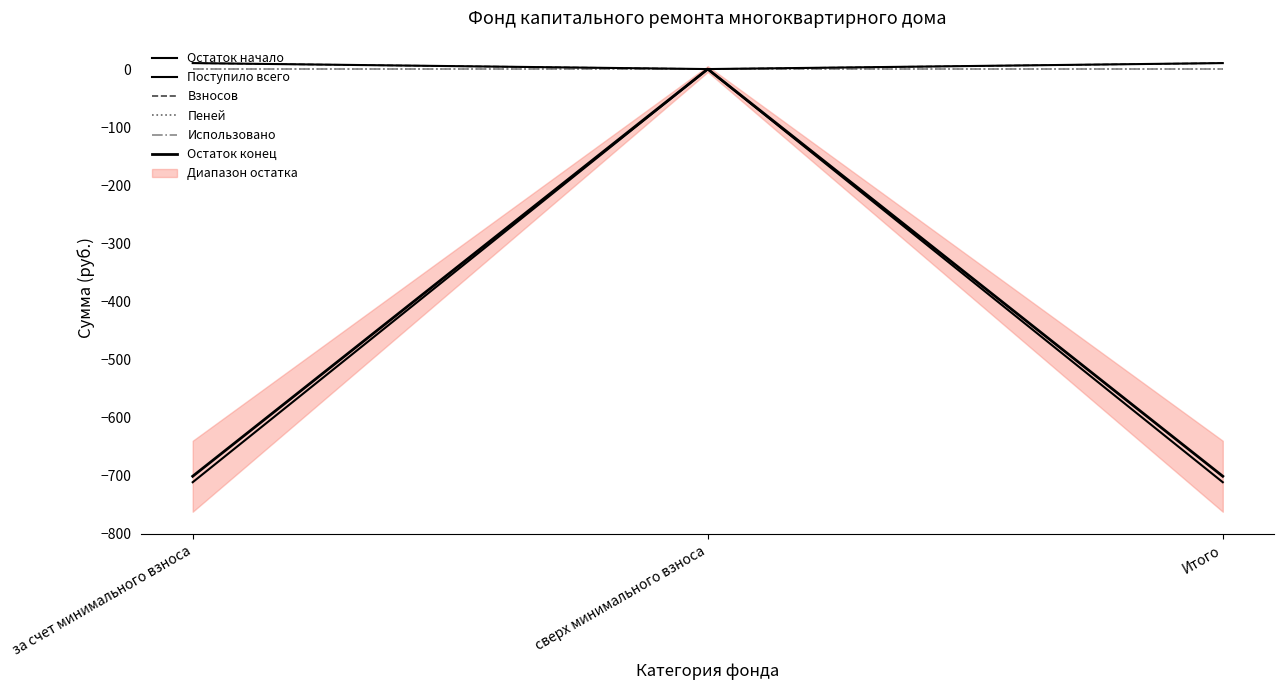

What is the label of the 3rd point from the right?

за счет минимального взноса